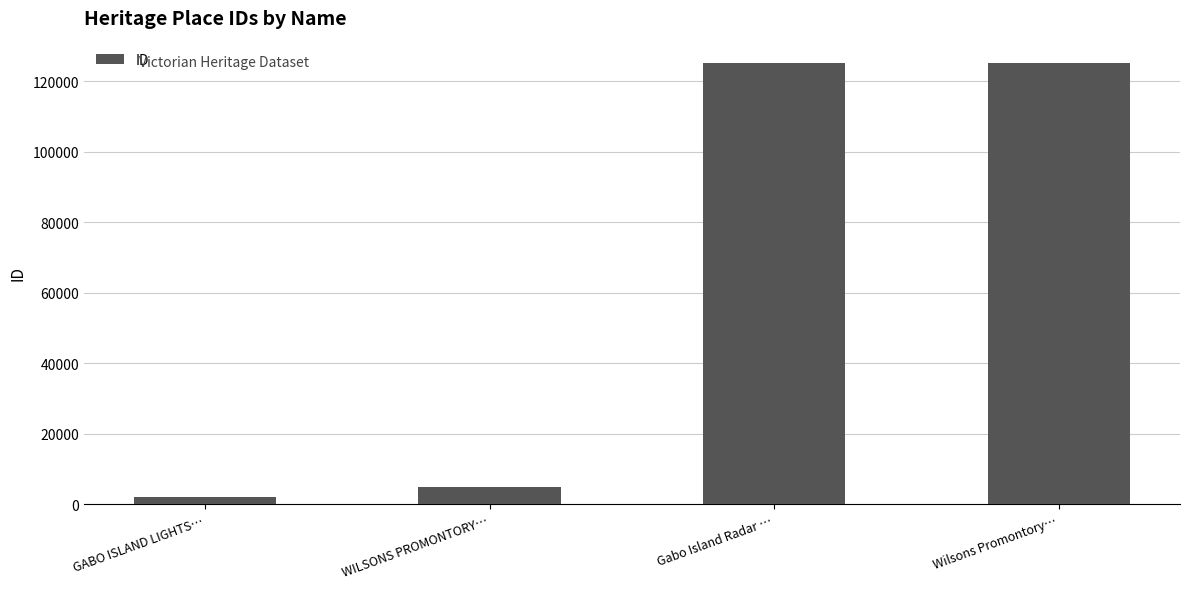

Approximately how many times larger is the value at Wilsons Promontory… compared to GABO ISLAND LIGHTS…?

62.0